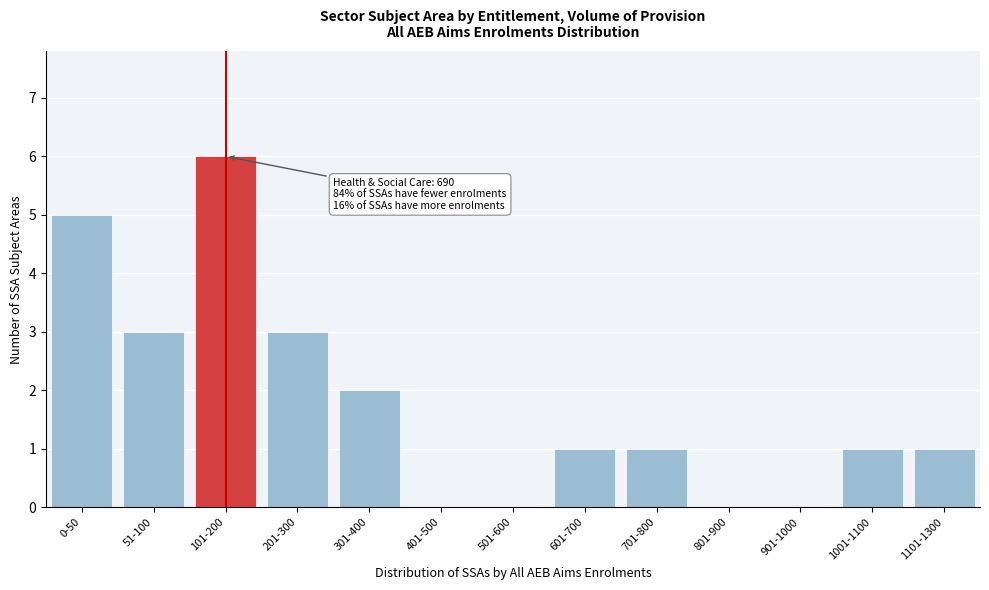

Reading right to left, transcribe all the data shown in this chart.

1101-1300=1	1001-1100=1	901-1000=0	801-900=0	701-800=1	601-700=1	501-600=0	401-500=0	301-400=2	201-300=3	101-200=6	51-100=3	0-50=5